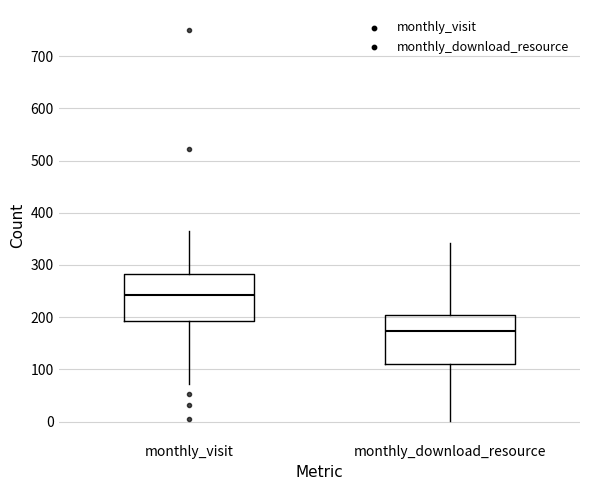

Which box's median line is the lowest?

monthly_download_resource